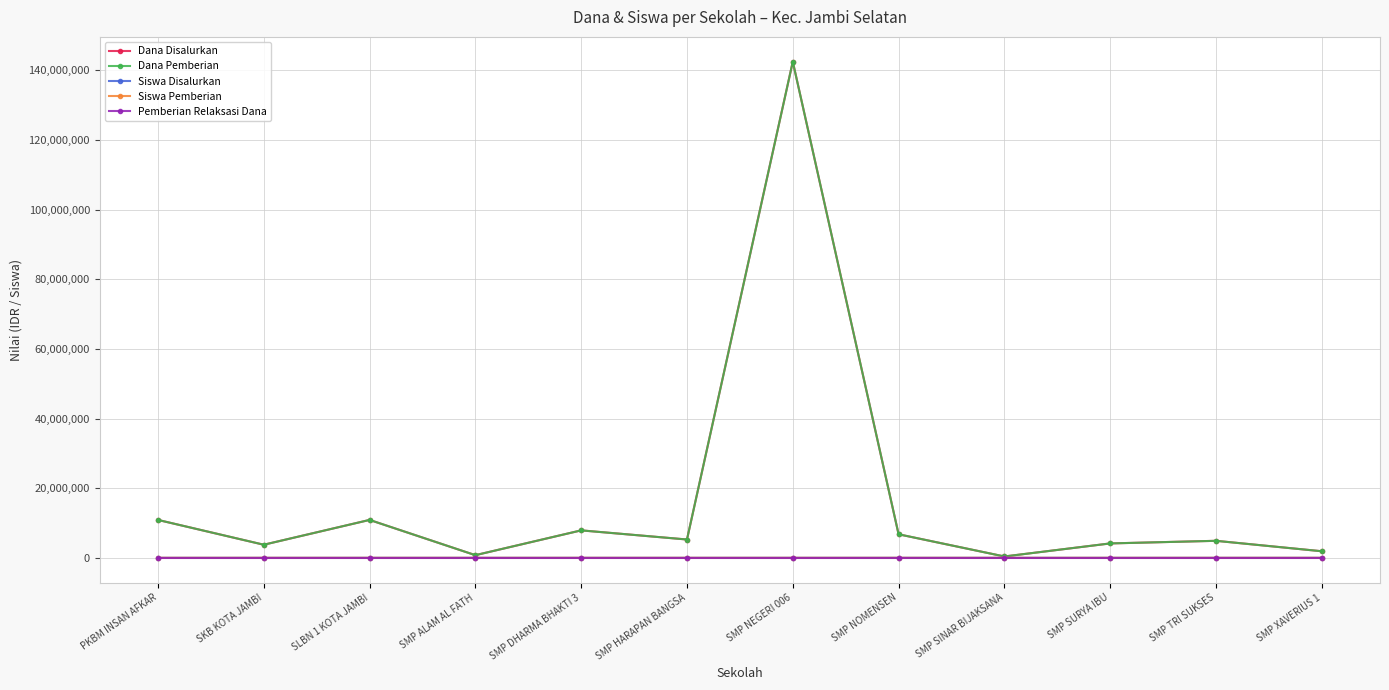

Is this an area chart (filled region under the line)?

No